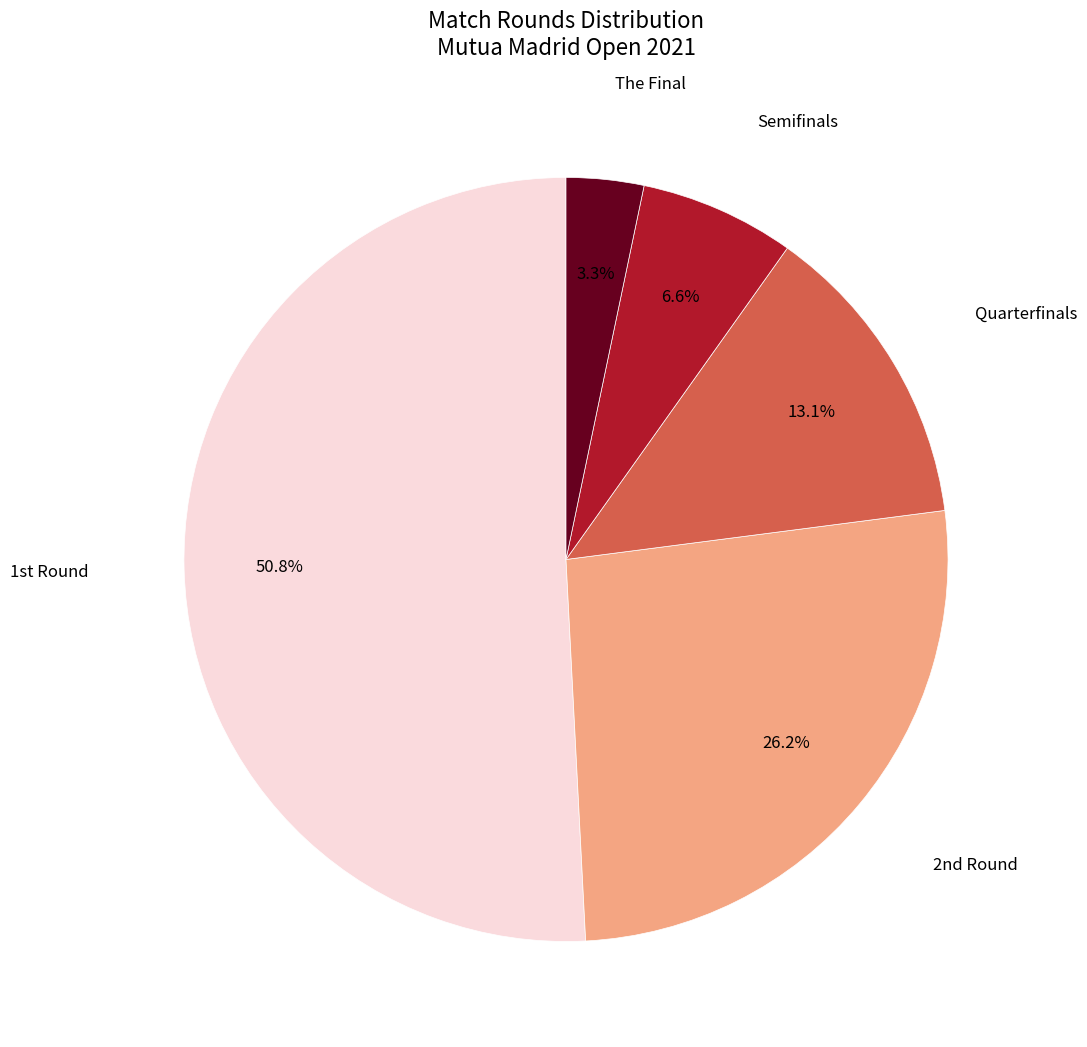

Is there a majority slice in this chart?

Yes